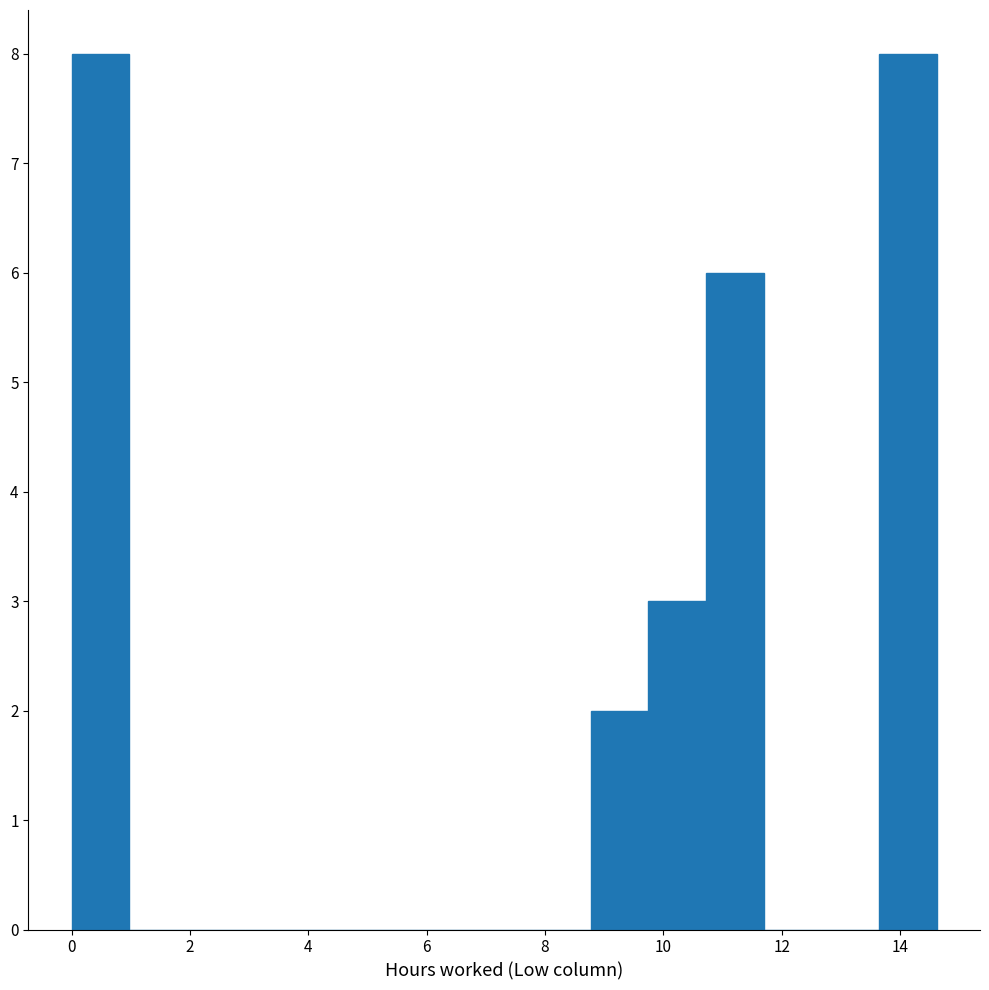

What is the height of the bar covering 0.0 to 1.0 on the x-axis? Neither the bar edges nor the heights are printed on the chart, so give them approximately, as read against the axes.

8